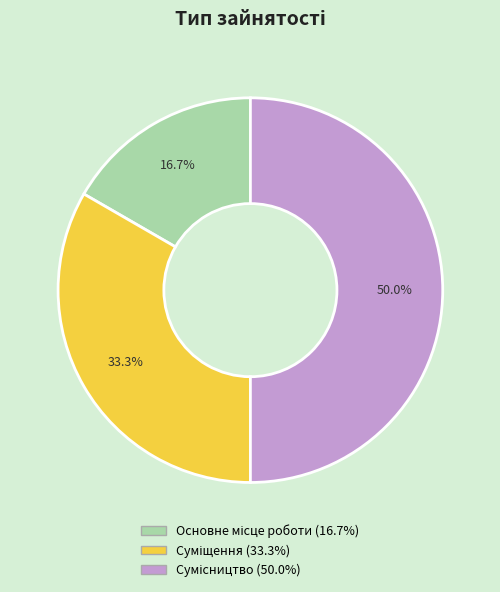

What is the total percentage of Сумісництво and Суміщення?

83.3%